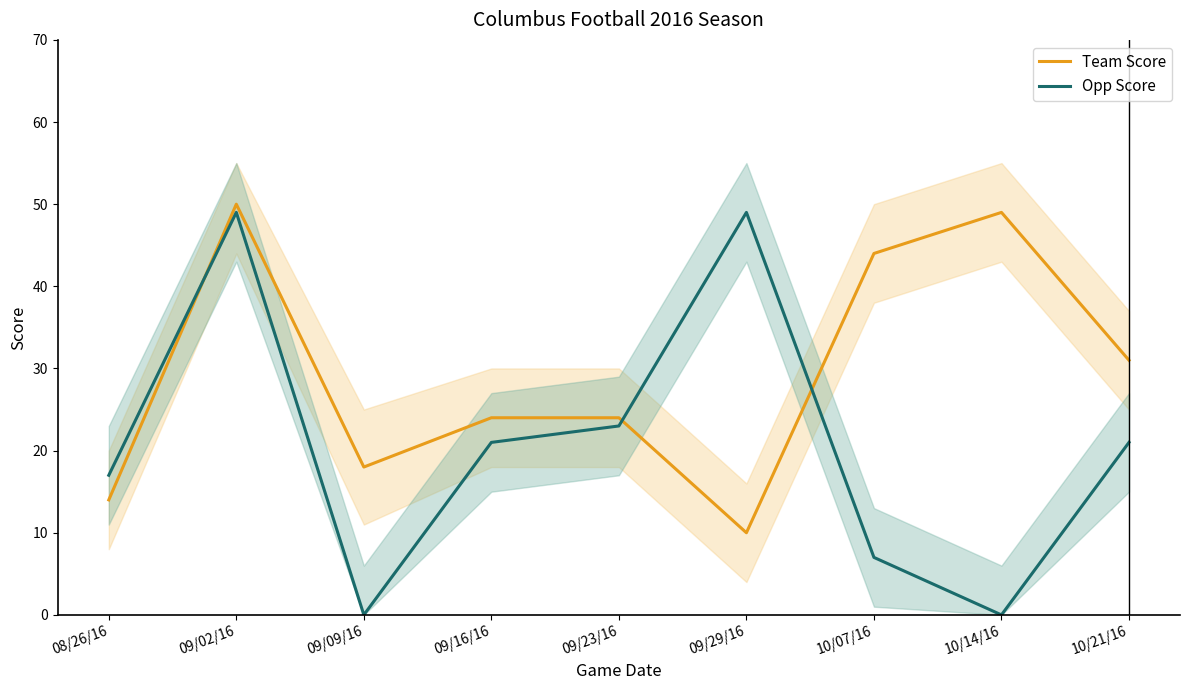

List the series in order of their peak value, highest first.

Team Score, Opp Score